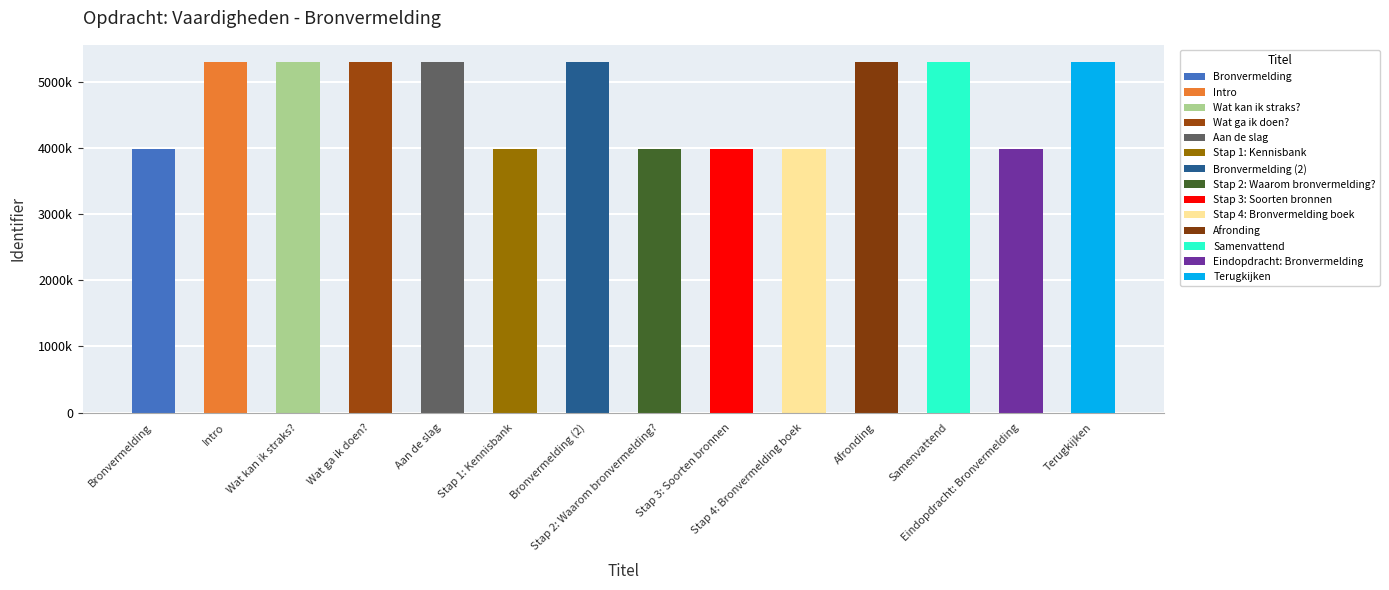

Where does the data first go above 5304886?

Wat ga ik doen?